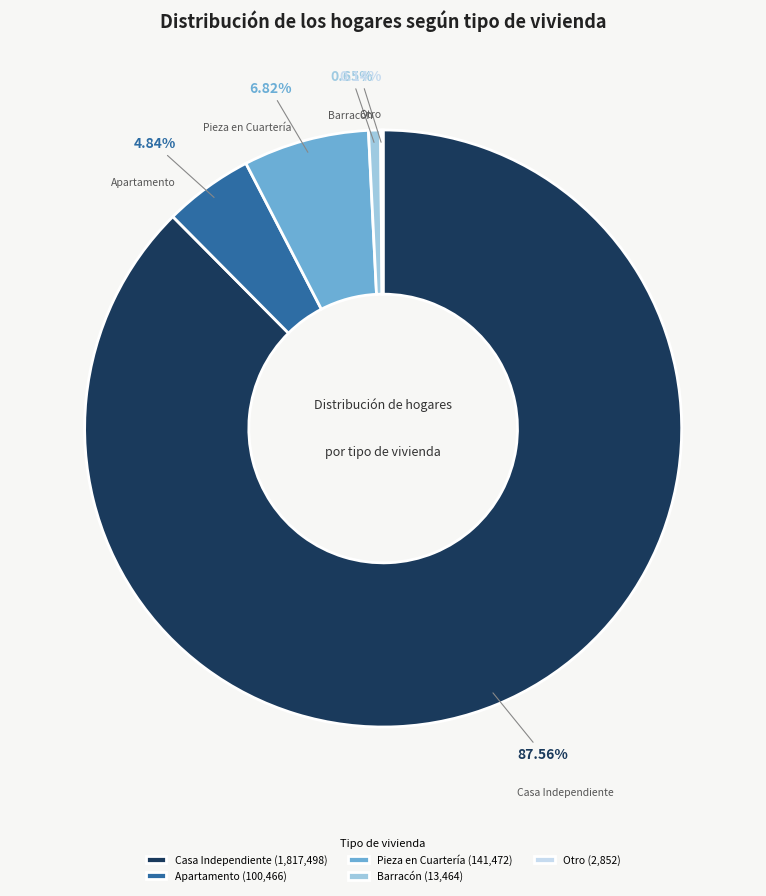

Which has a higher value, Casa Independiente or Pieza en Cuartería?

Casa Independiente